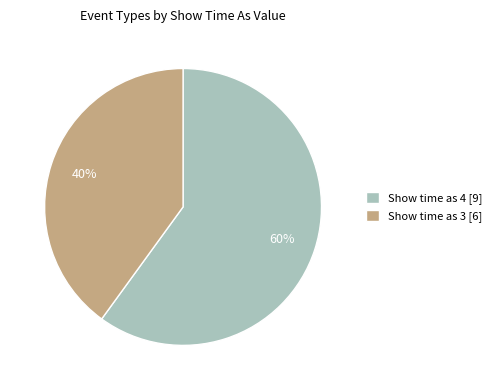

Is the sum of Show time as 3 [6] and Show time as 4 [9] greater than half?

Yes